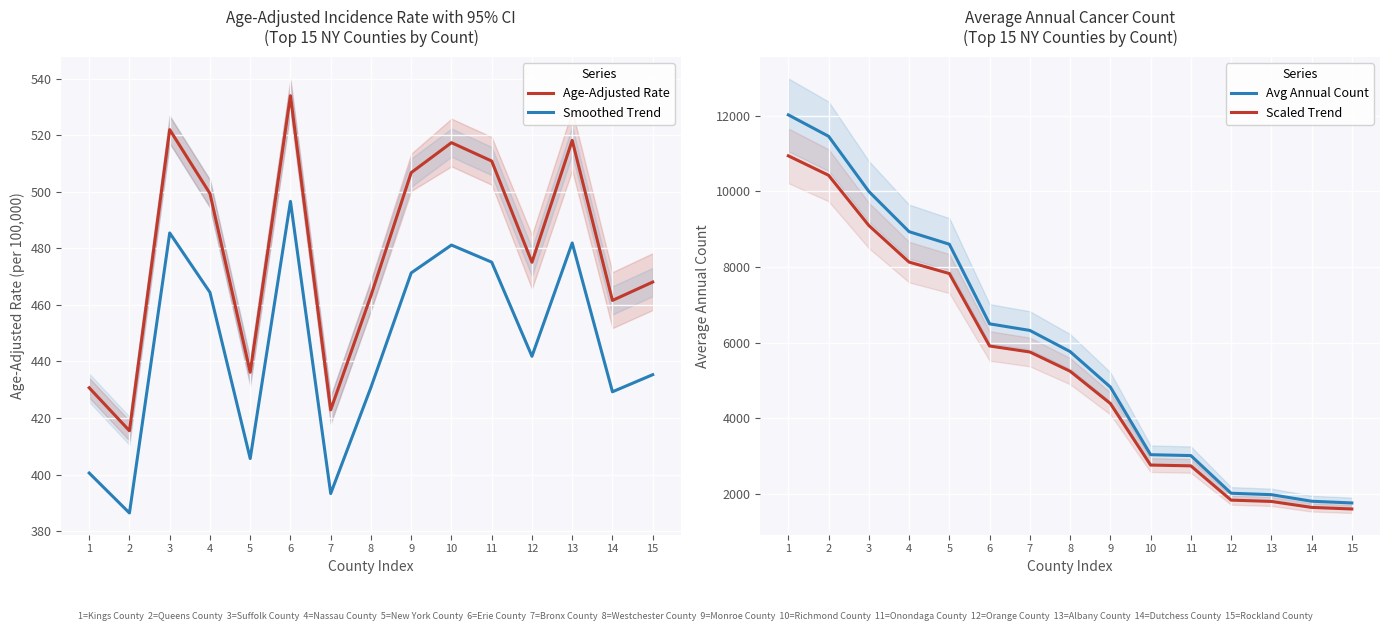

Reading right to left, what are all the values shown in this chart?

Age-Adjusted Rate: 468.1	461.6	518.2	475.1	510.9	517.4	506.8	463.3	422.9	534.0	436.2	499.4	522.0	415.5	430.7
Smoothed Trend: 435.3	429.3	481.9	441.8	475.1	481.2	471.3	430.9	393.3	496.6	405.7	464.4	485.5	386.4	400.6
Avg Annual Count: 1767.0	1813.0	1986.0	2024.0	3019.0	3042.0	4830.0	5767.0	6325.0	6499.0	8602.0	8934.0	9997.0	11454.0	12019.0
Scaled Trend: 1608.0	1649.8	1807.3	1841.8	2747.3	2768.2	4395.3	5248.0	5755.8	5914.1	7827.8	8129.9	9097.3	10423.1	10937.3